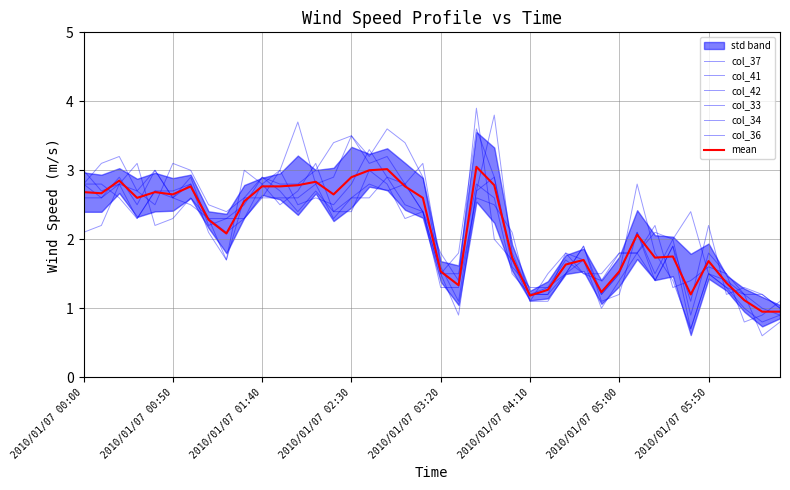

Is it true that col_34 equals 1.5 at 2010/01/07 03:40?

False